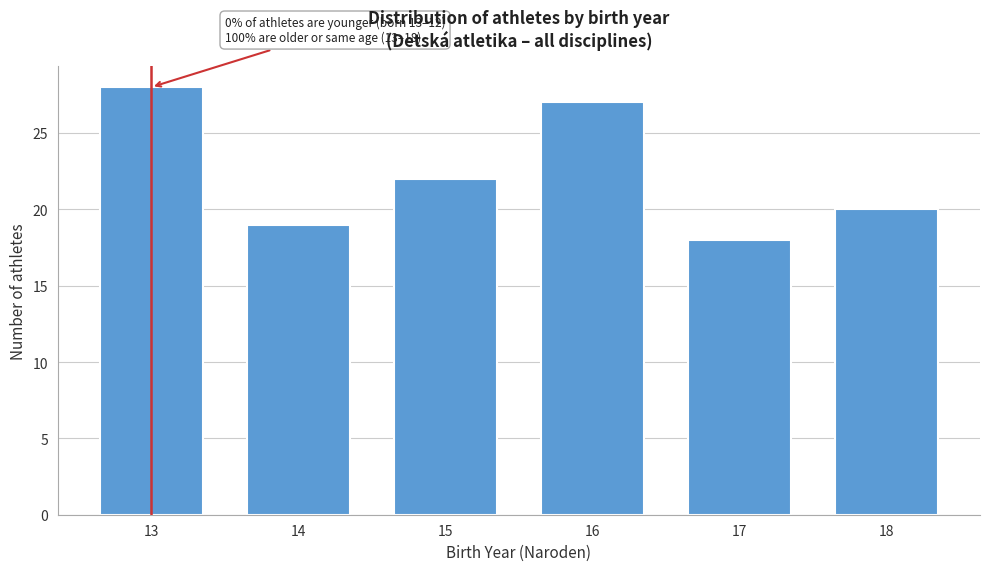

Reading left to right, transcribe all the data shown in this chart.

13=28	14=19	15=22	16=27	17=18	18=20